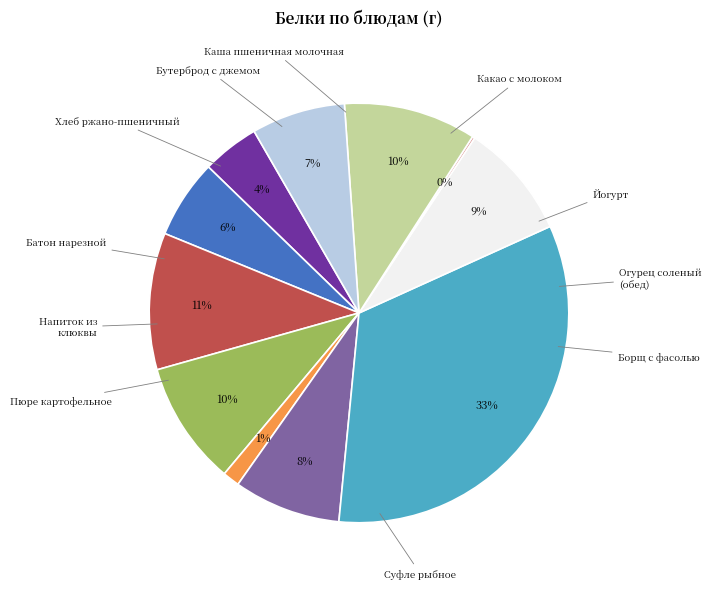

Does Каша пшеничная молочная account for over 50% of the chart?

No